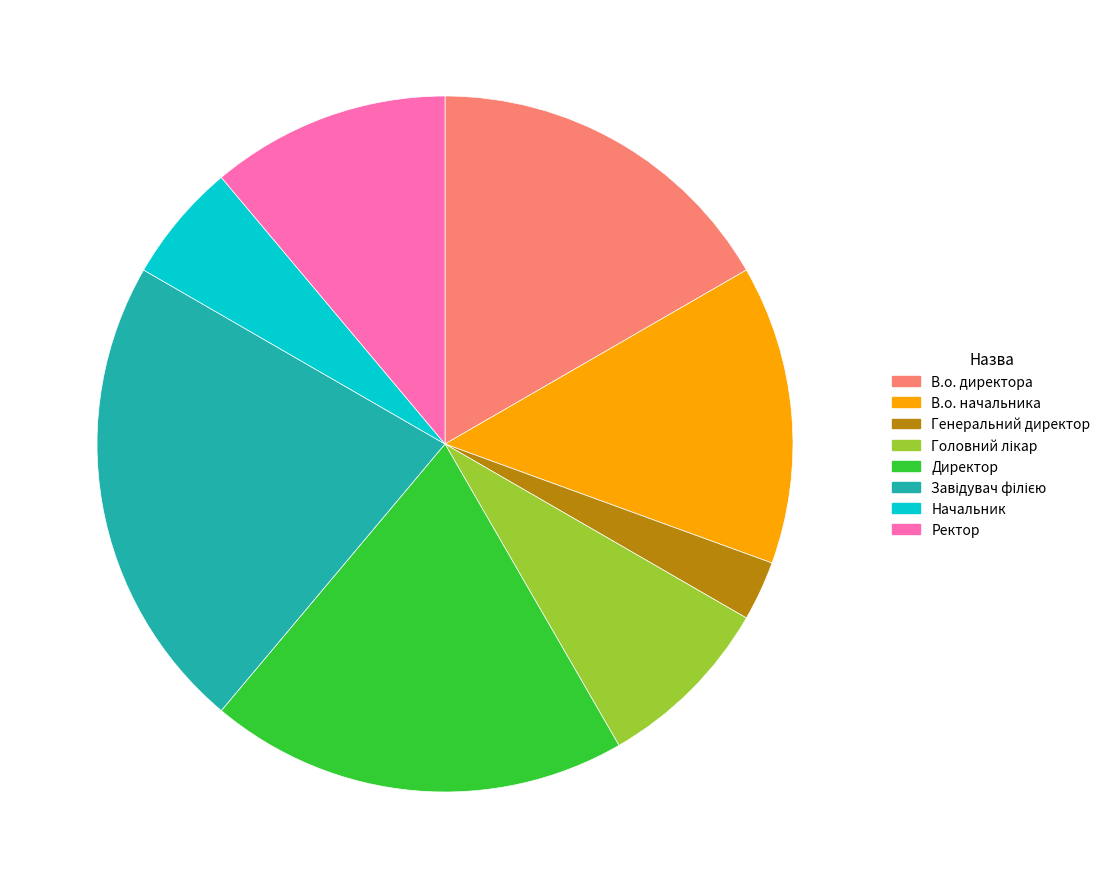

What is the ratio of the value at Директор to the value at Генеральний директор?

7.0